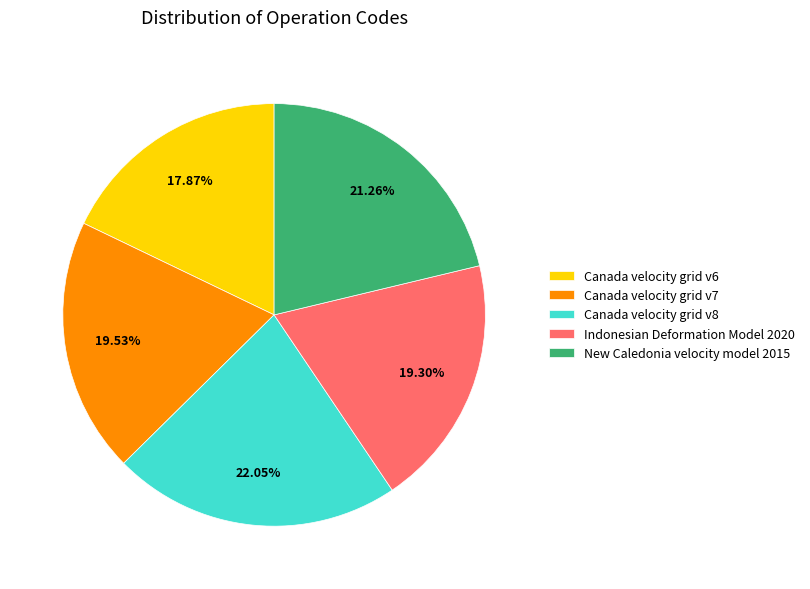

What percentage is NOT represented by Canada velocity grid v7?

80.5%